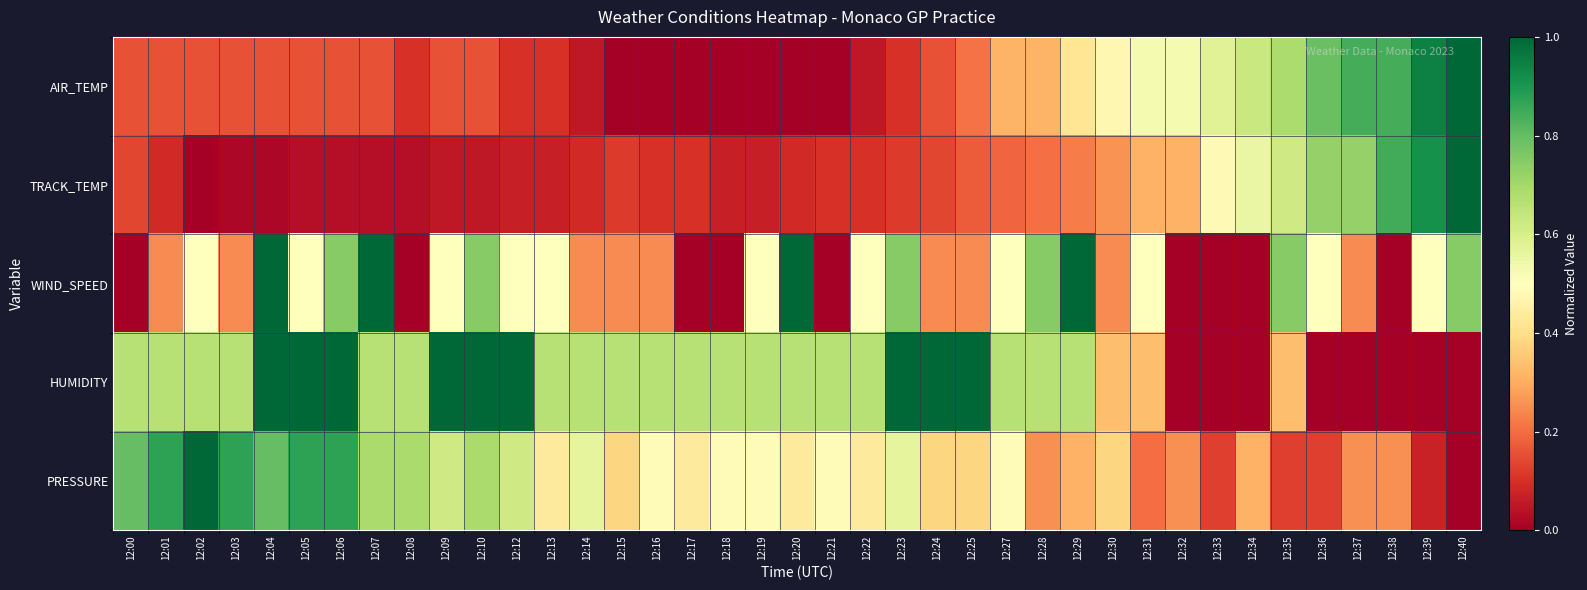

Which series has the largest range (max minus min)?

AIR_TEMP